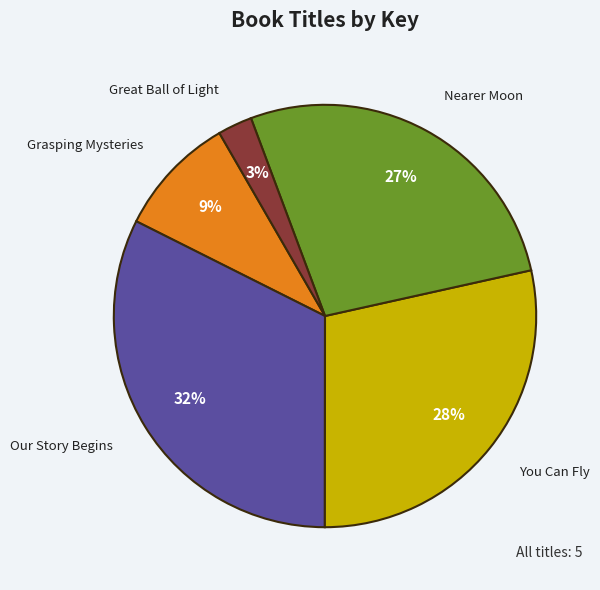

To the nearest percent, what is the average slice percentage?

20%